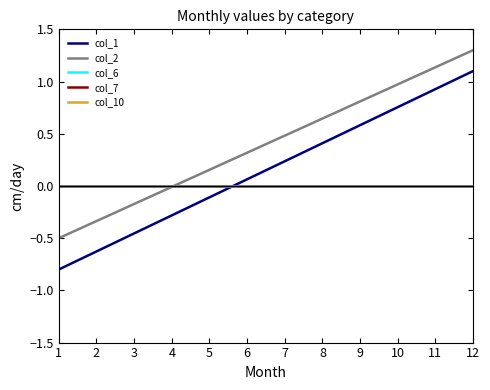

The value of col_6 at 2 is 0.0. True or false?

True